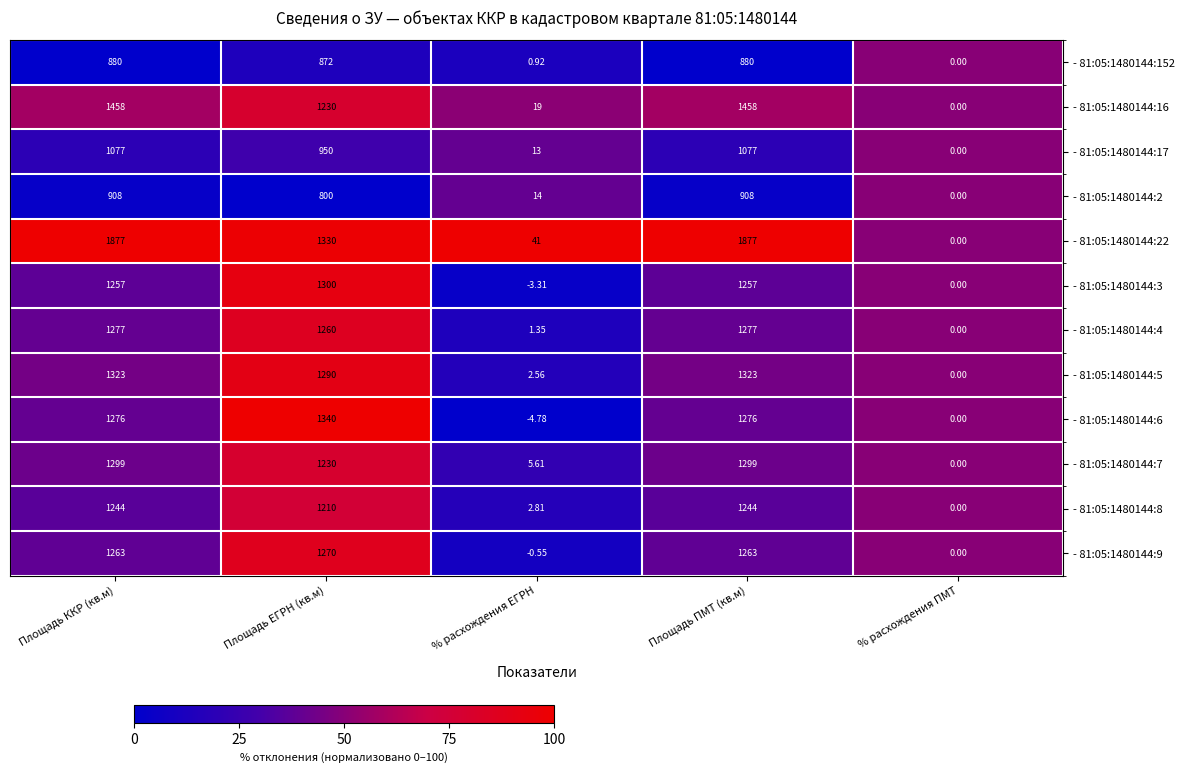

Which series changed the most between % расхождения ЕГРН and Площадь ПМТ (кв.м)?

- 81:05:1480144:22